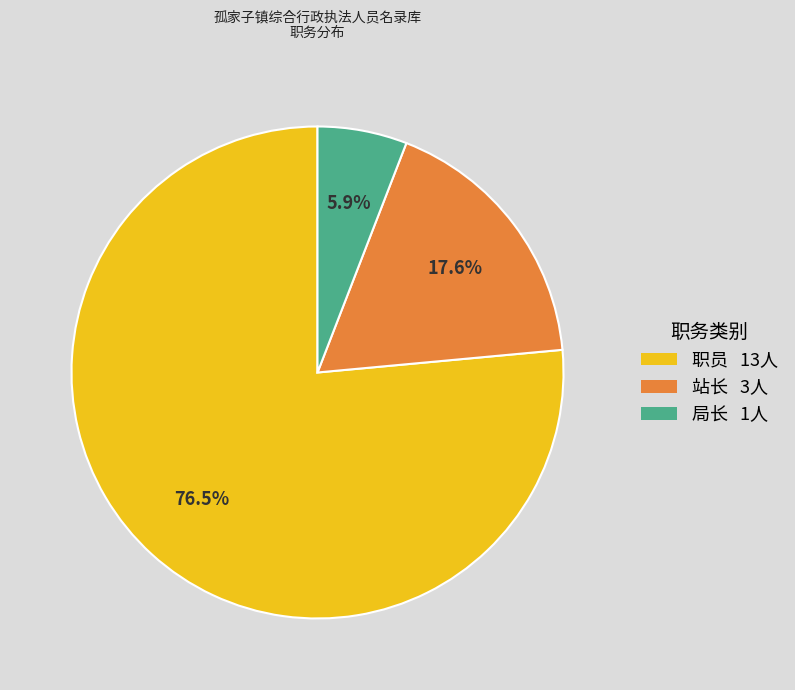

Does any single category account for the majority?

Yes